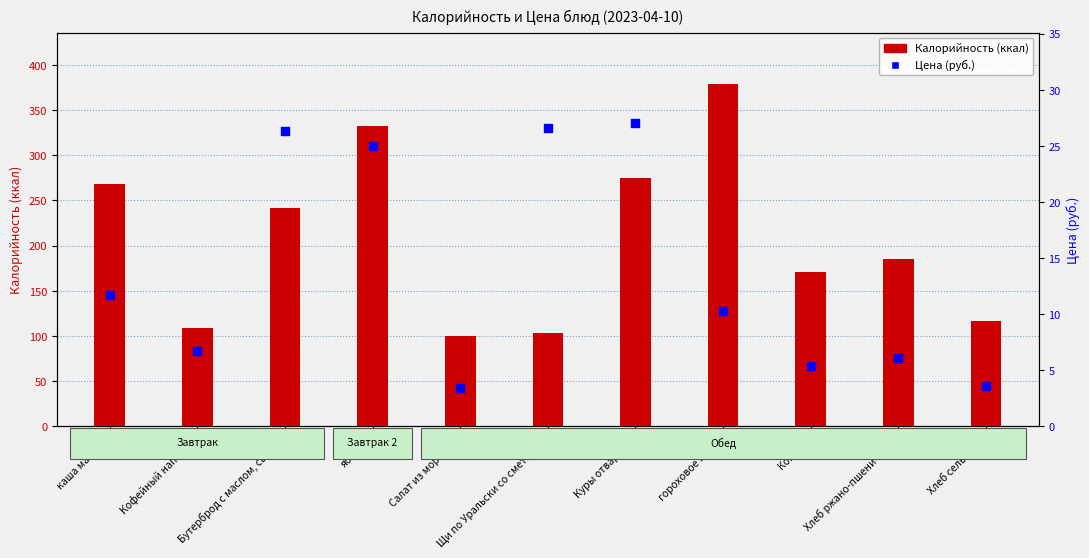

Which series has the largest total across all categories?

Калорийность